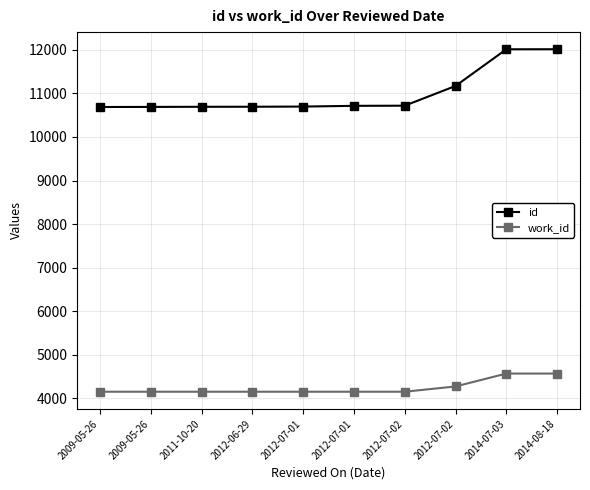

What is the difference between the highest and lowest values at 2012-06-29?

6541